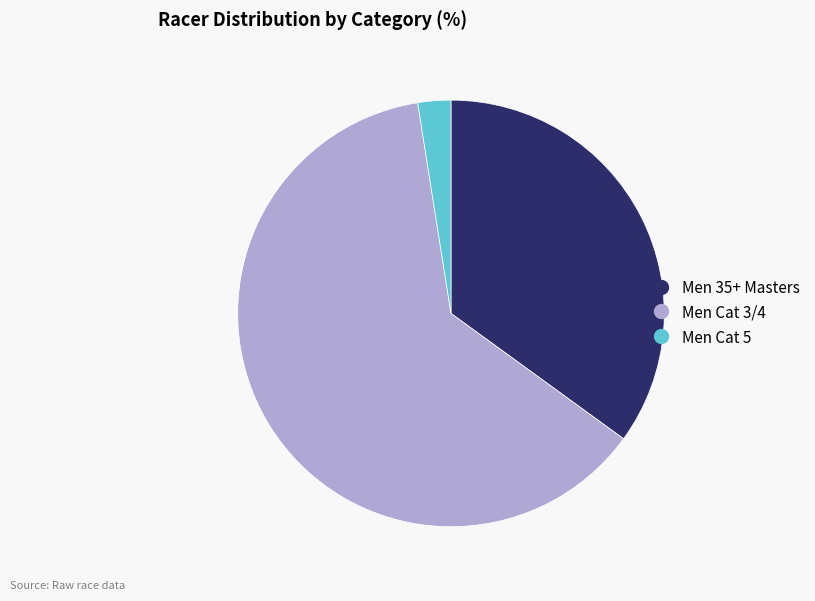

Which category has the biggest portion of the pie?

Men Cat 3/4